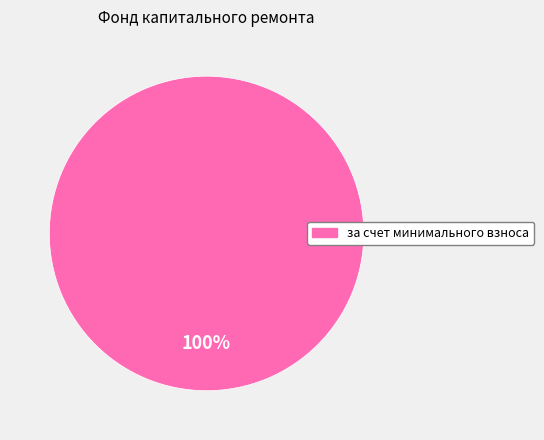

The за счет минимального взноса slice represents 100% of the pie. True or false?

True